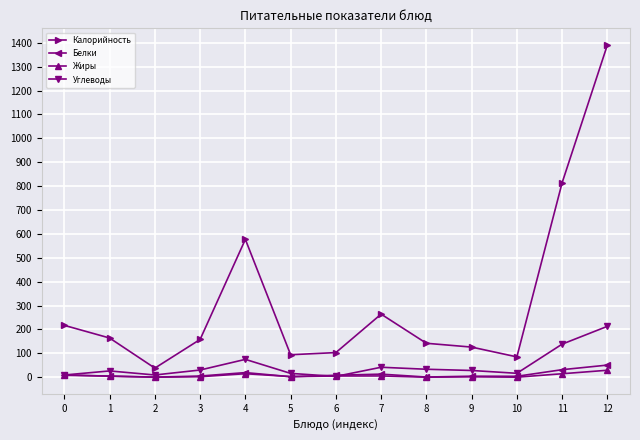

True or false: Белки has more than 1 interior local peaks.

True